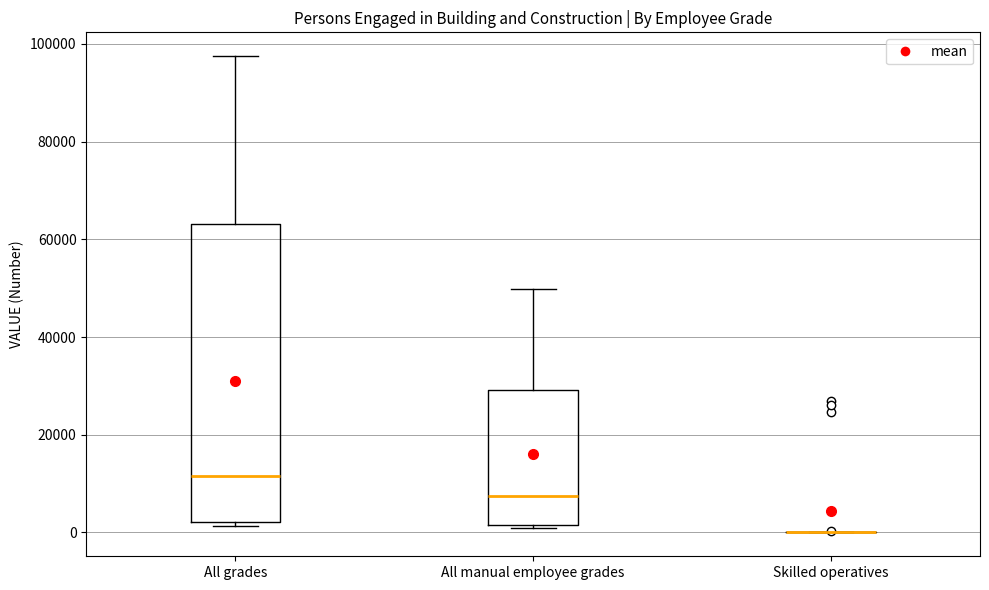

Reading left to right, transcribe this box plot: for each box, give where its median line is, the range the box spans, and where its two whiskers end, as read against the y-axis. The values are not printed on the chart, so give them approximately, as read against the axis.

All grades: median 12000, box 2000 to 64000, whiskers 2000 (just below the box's lower edge) to 98000
All manual employee grades: median 8000, box 2000 to 30000, whiskers 0 to 50000
Skilled operatives: box collapsed to a line at 0, whiskers 0 to 0